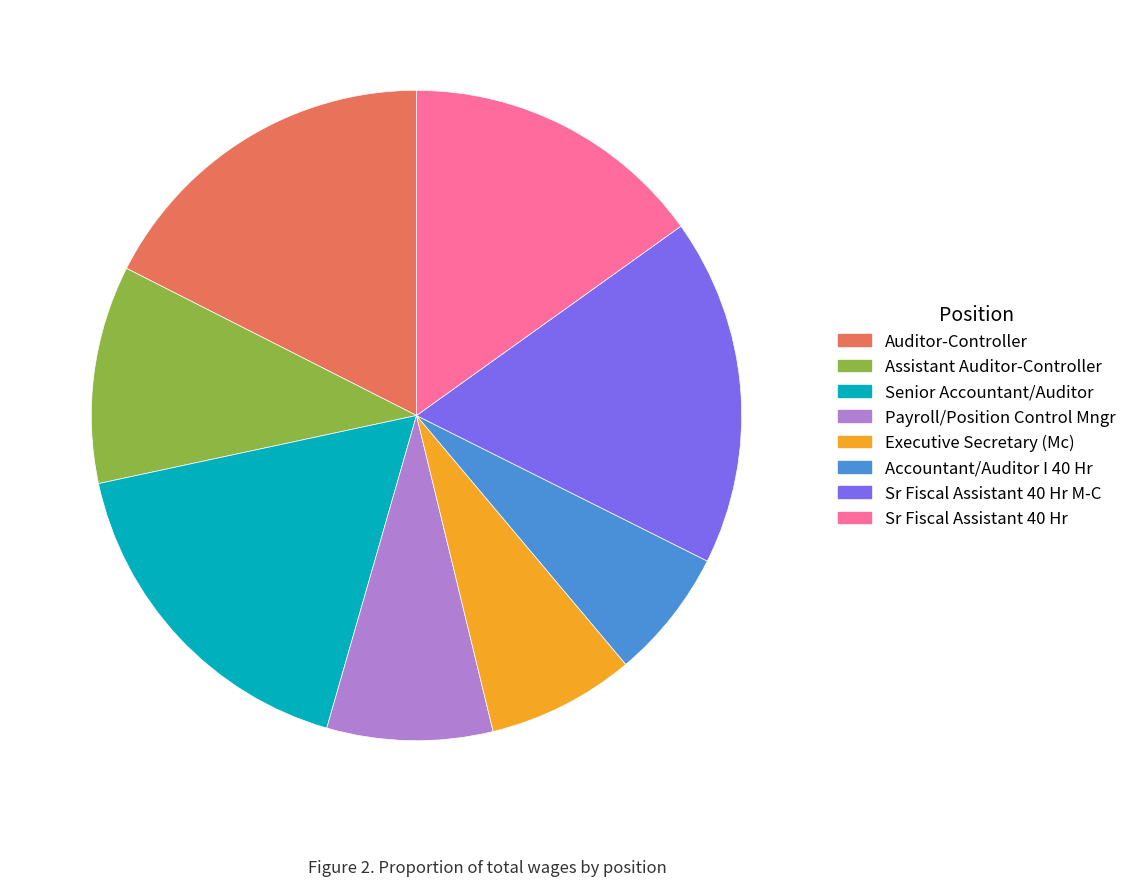

Is there any slice that represents more than half of the pie?

No